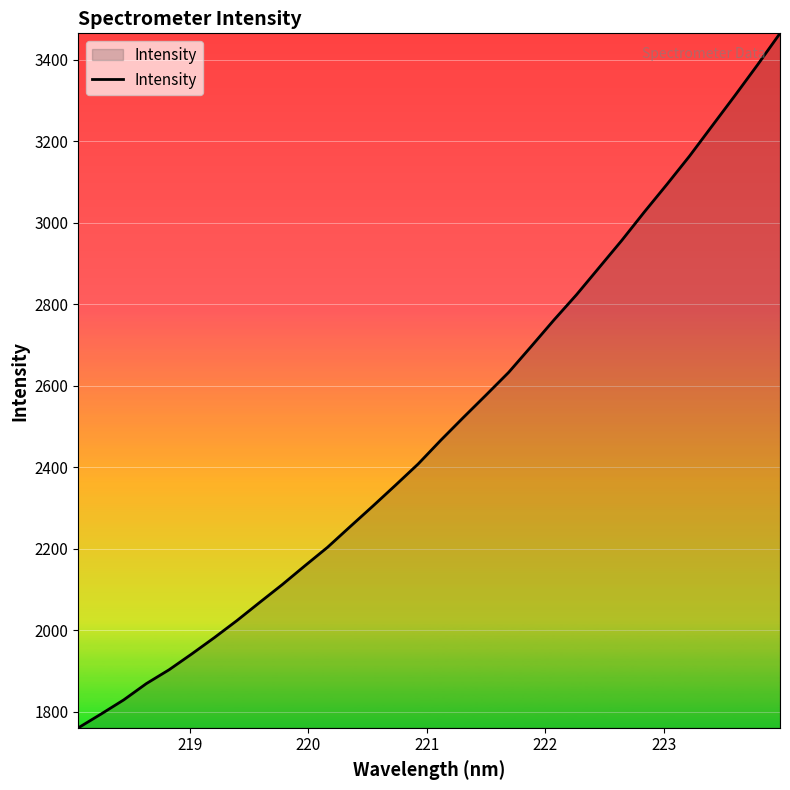

What is the minimum value shown in the chart?

1761.2